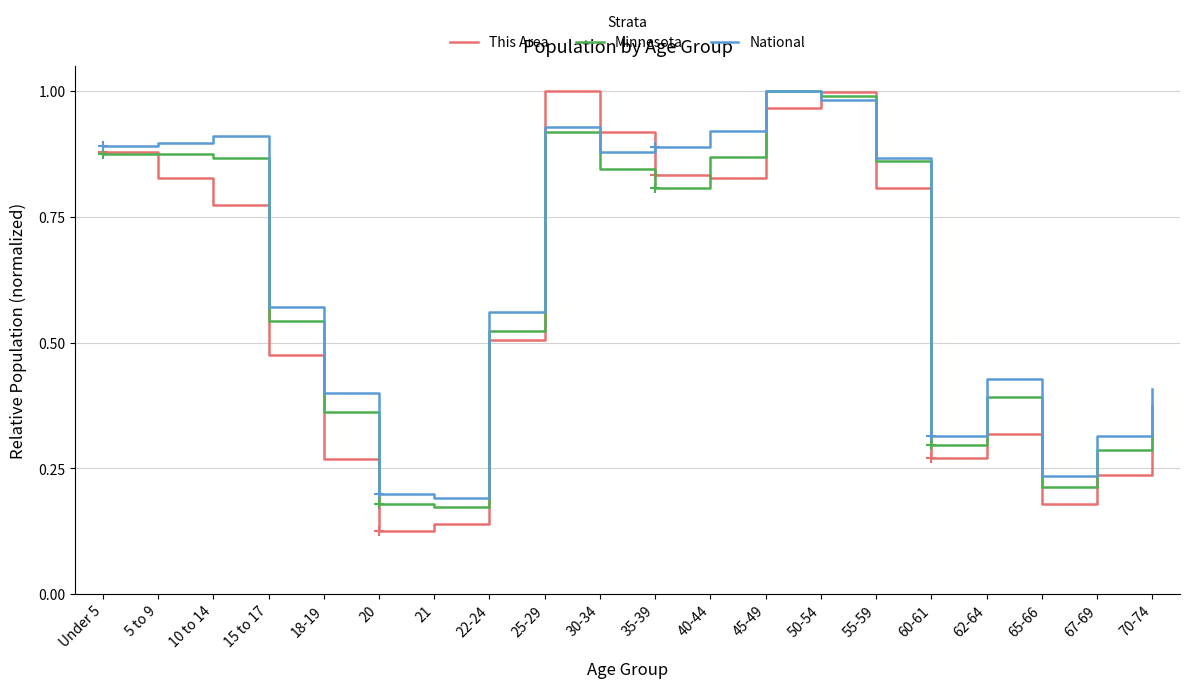

What is the total value across all series at 5 to 9?

2.6